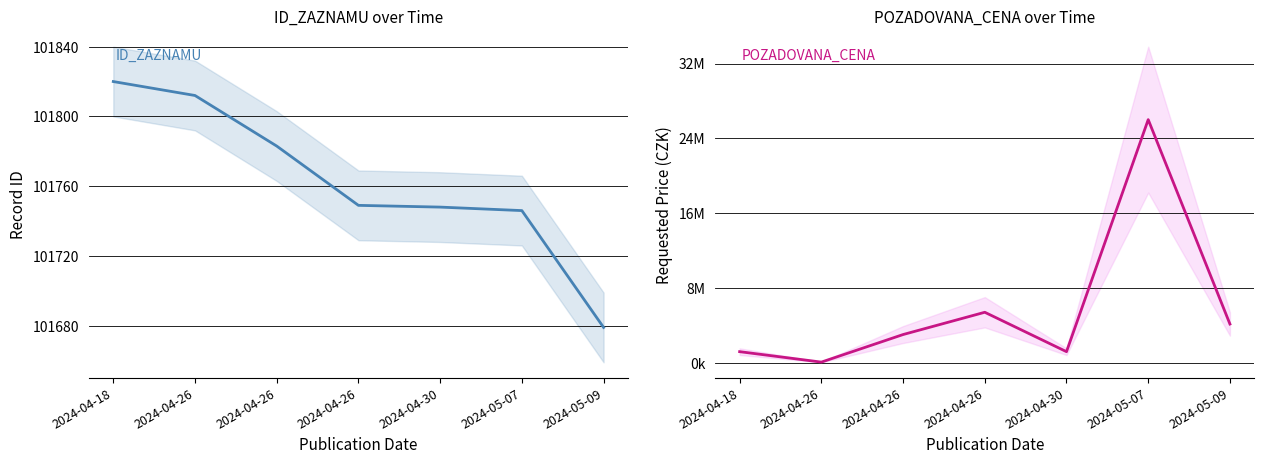

At how many categories does at least one series exceed 1376715?

4